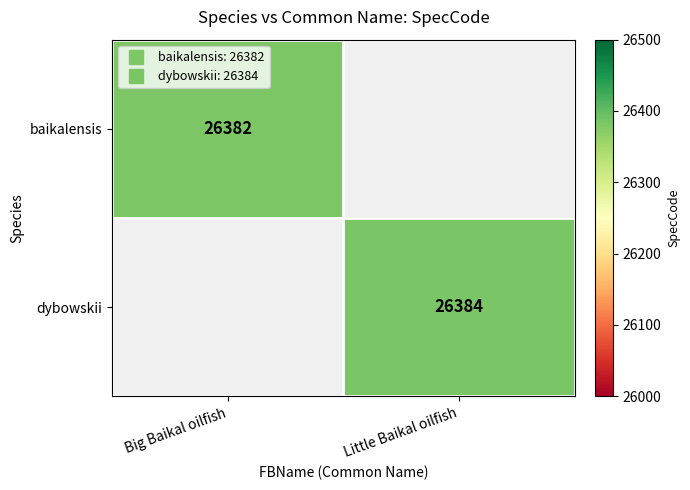

What is the difference between the dybowskii values at Little Baikal oilfish and Big Baikal oilfish?

26384